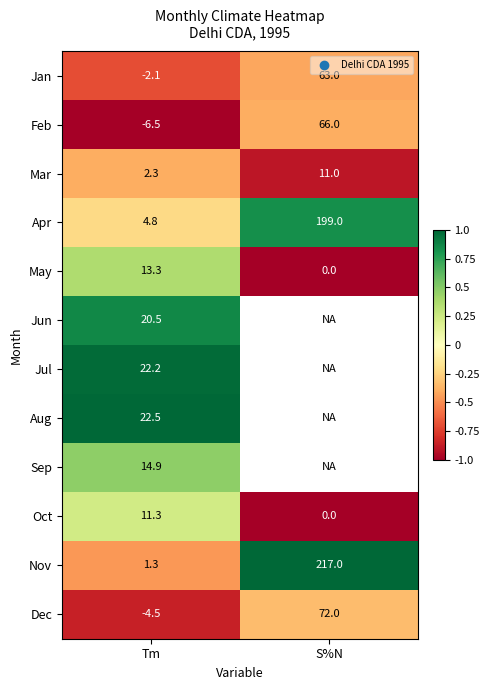

What is the spread (max minus min) of values at Tm?

29.0